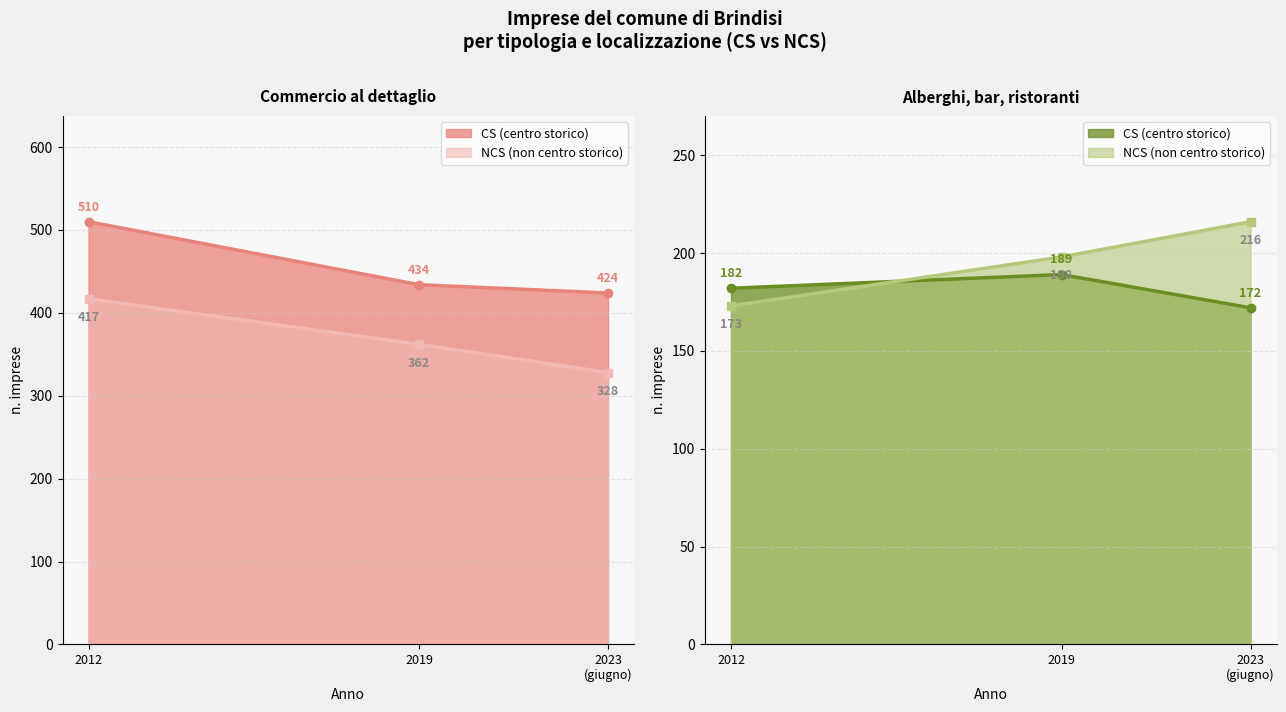

What position from the left is Commercio al dettaglio?

1